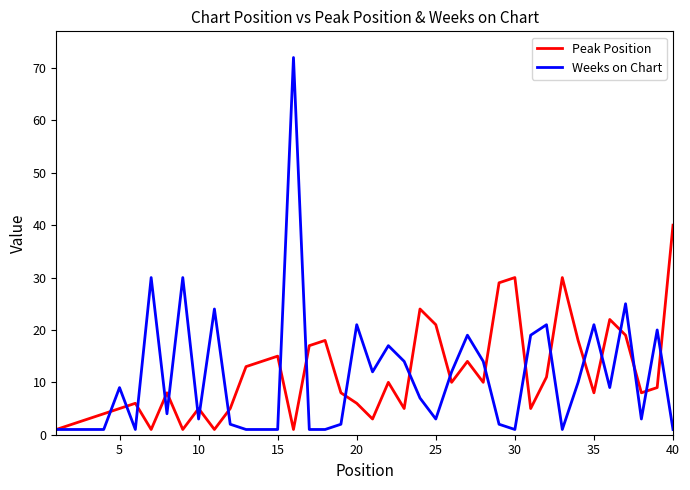

Which series has the widest spread of values?

Weeks on Chart